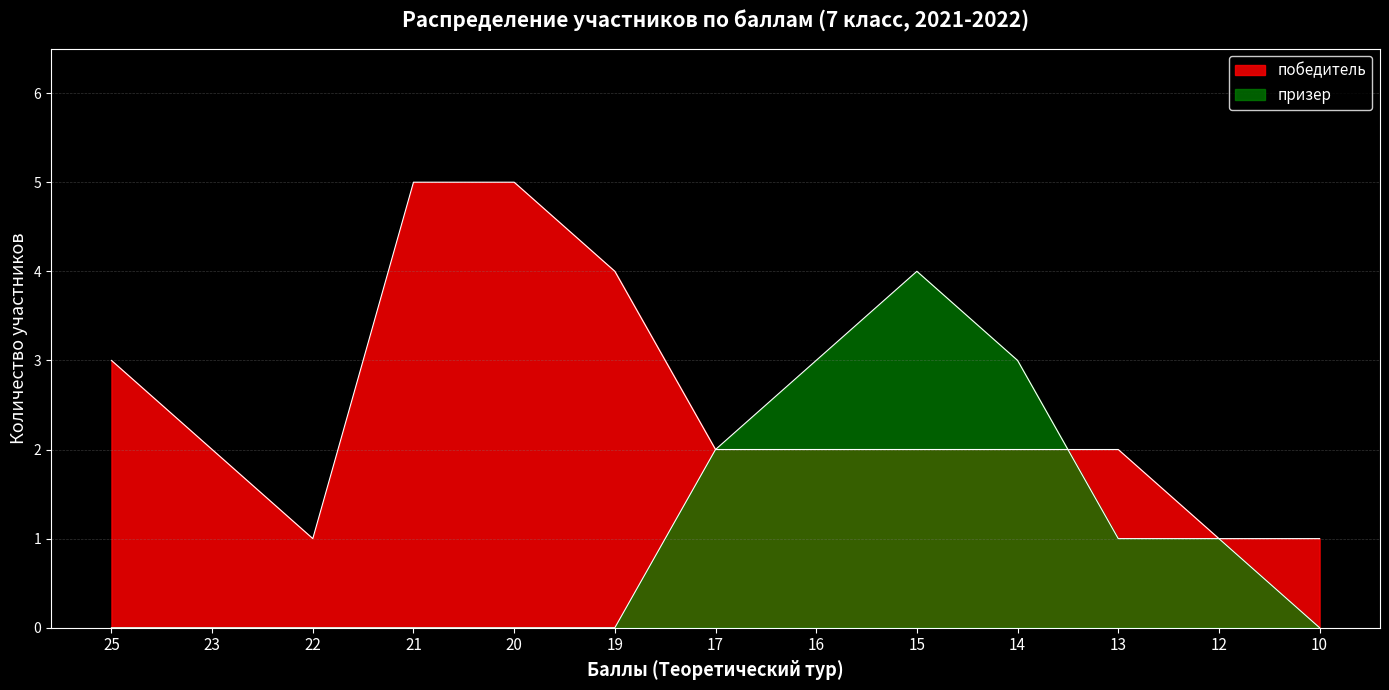

How many lines are shown in the chart?

2